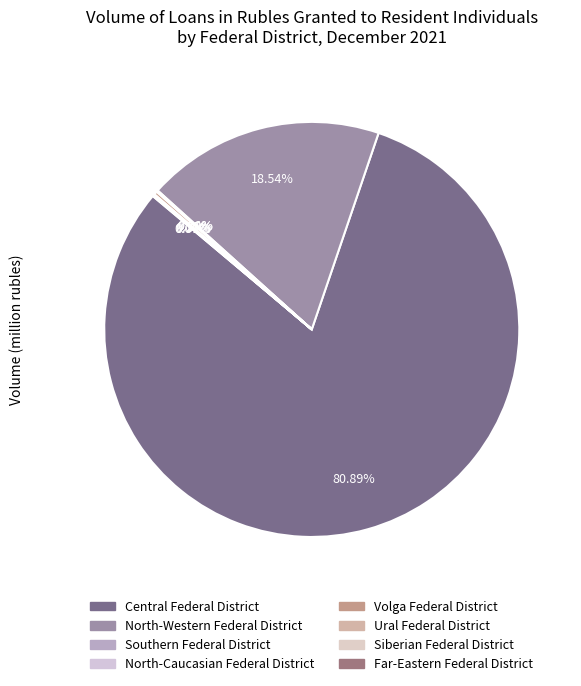

The Southern Federal District slice represents 15% of the pie. True or false?

False